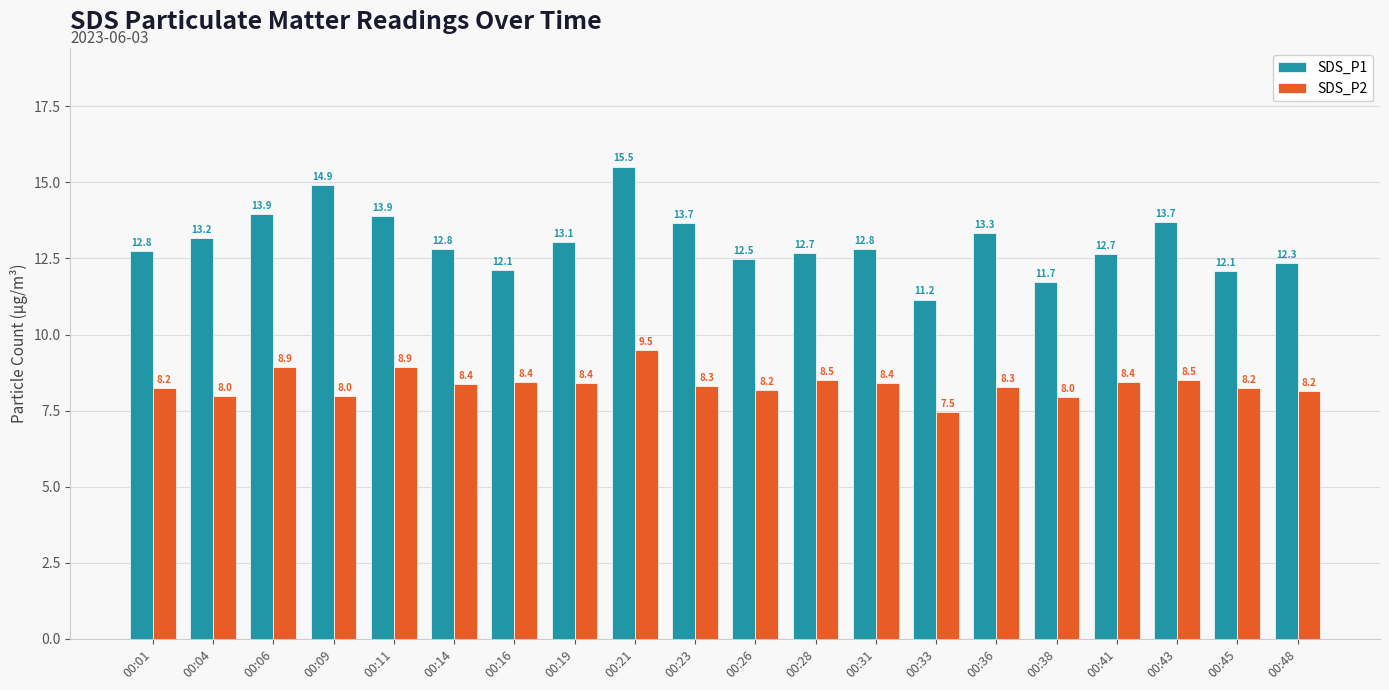

At how many categories does at least one series exceed 15?

1